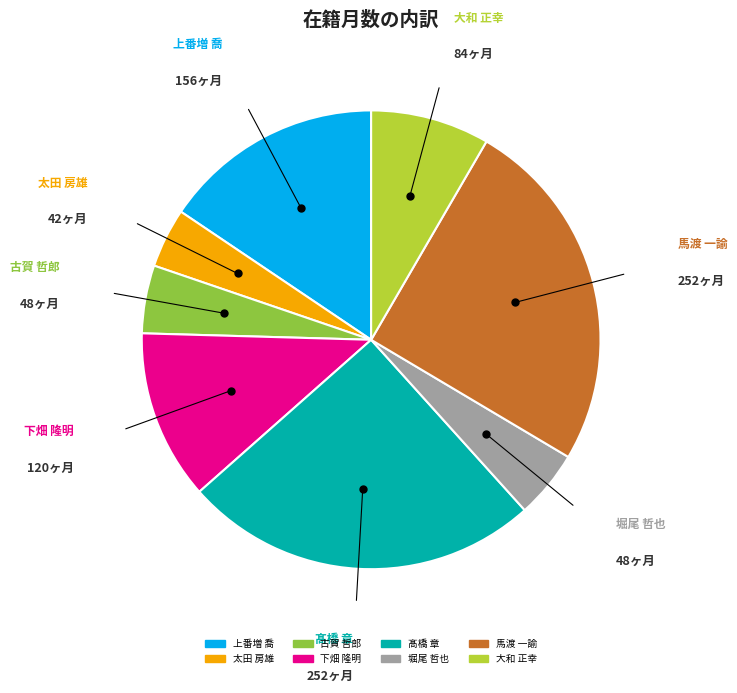

What is the ratio of the value at 大和 正幸 to the value at 髙橋 章?

0.3